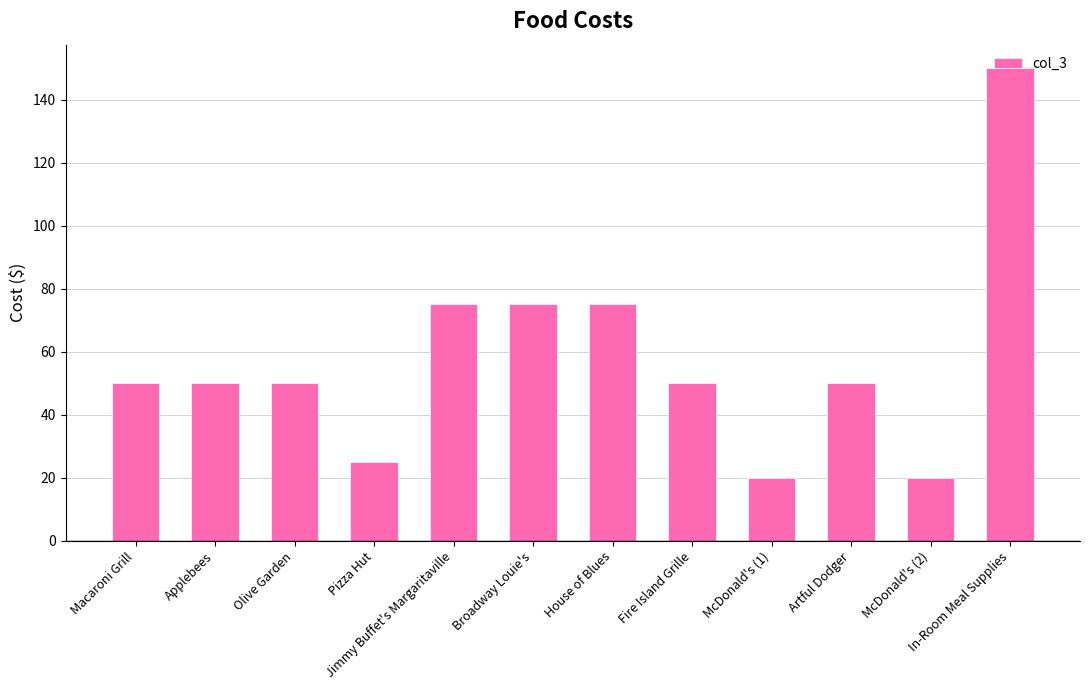

What is the sum of the values at Fire Island Grille and Artful Dodger?

100